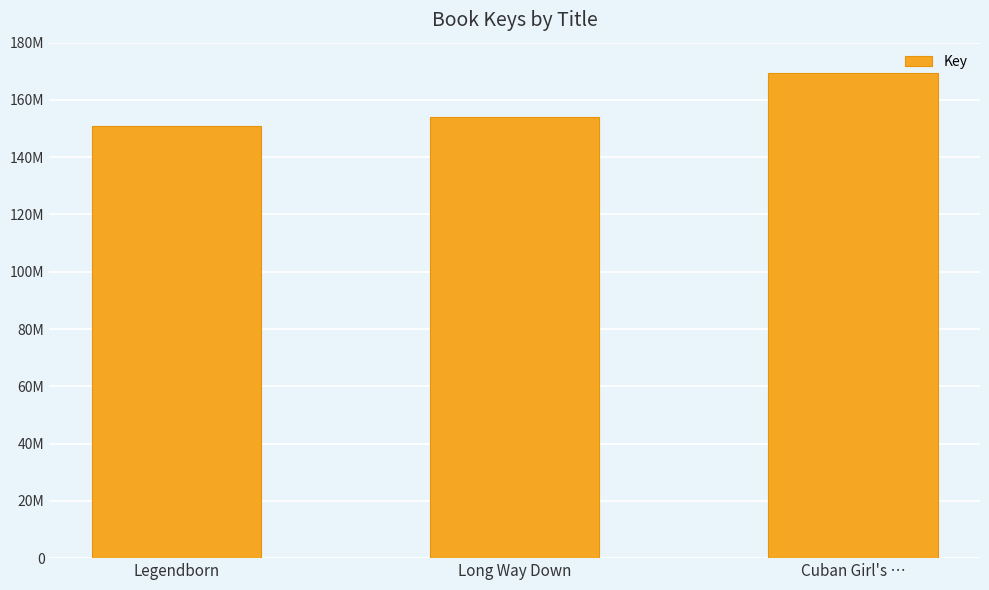

What is the sum of all values?

474307252